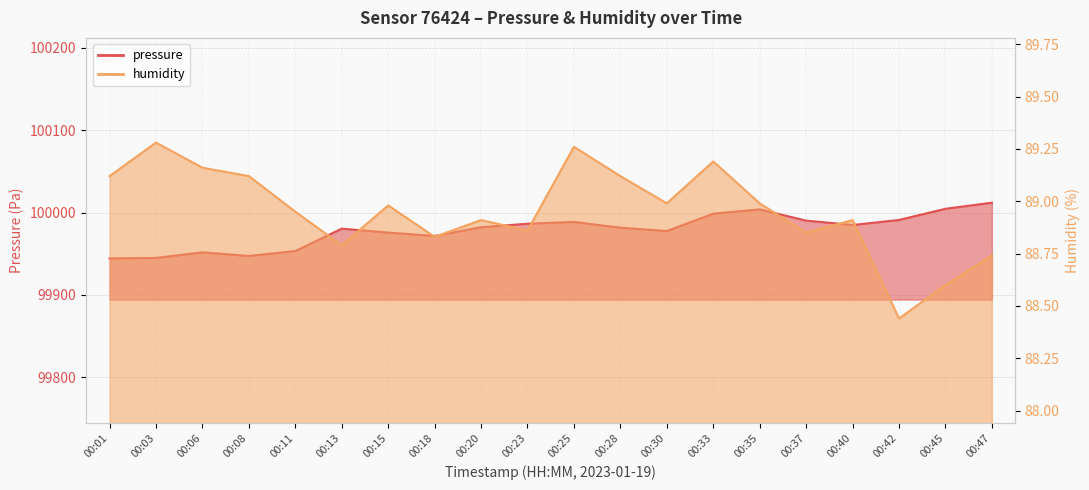

List the series in order of their overall mean, lowest first.

humidity, pressure